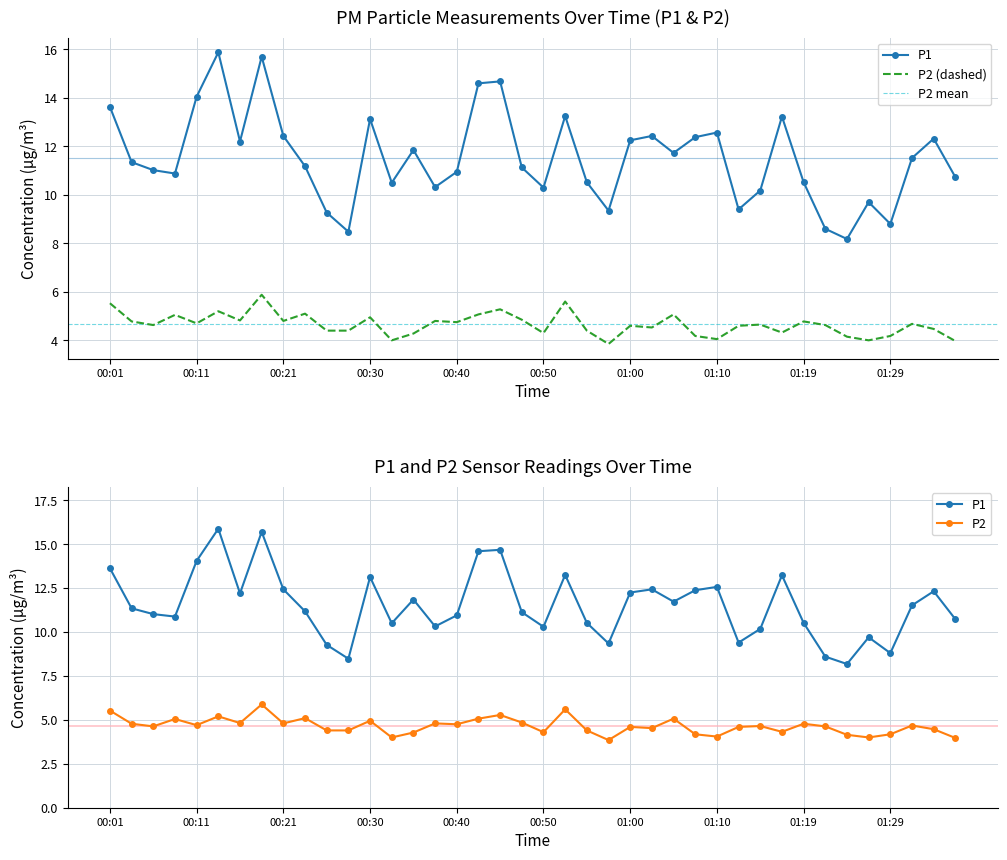

Read the P2 value at 00:57.

3.9